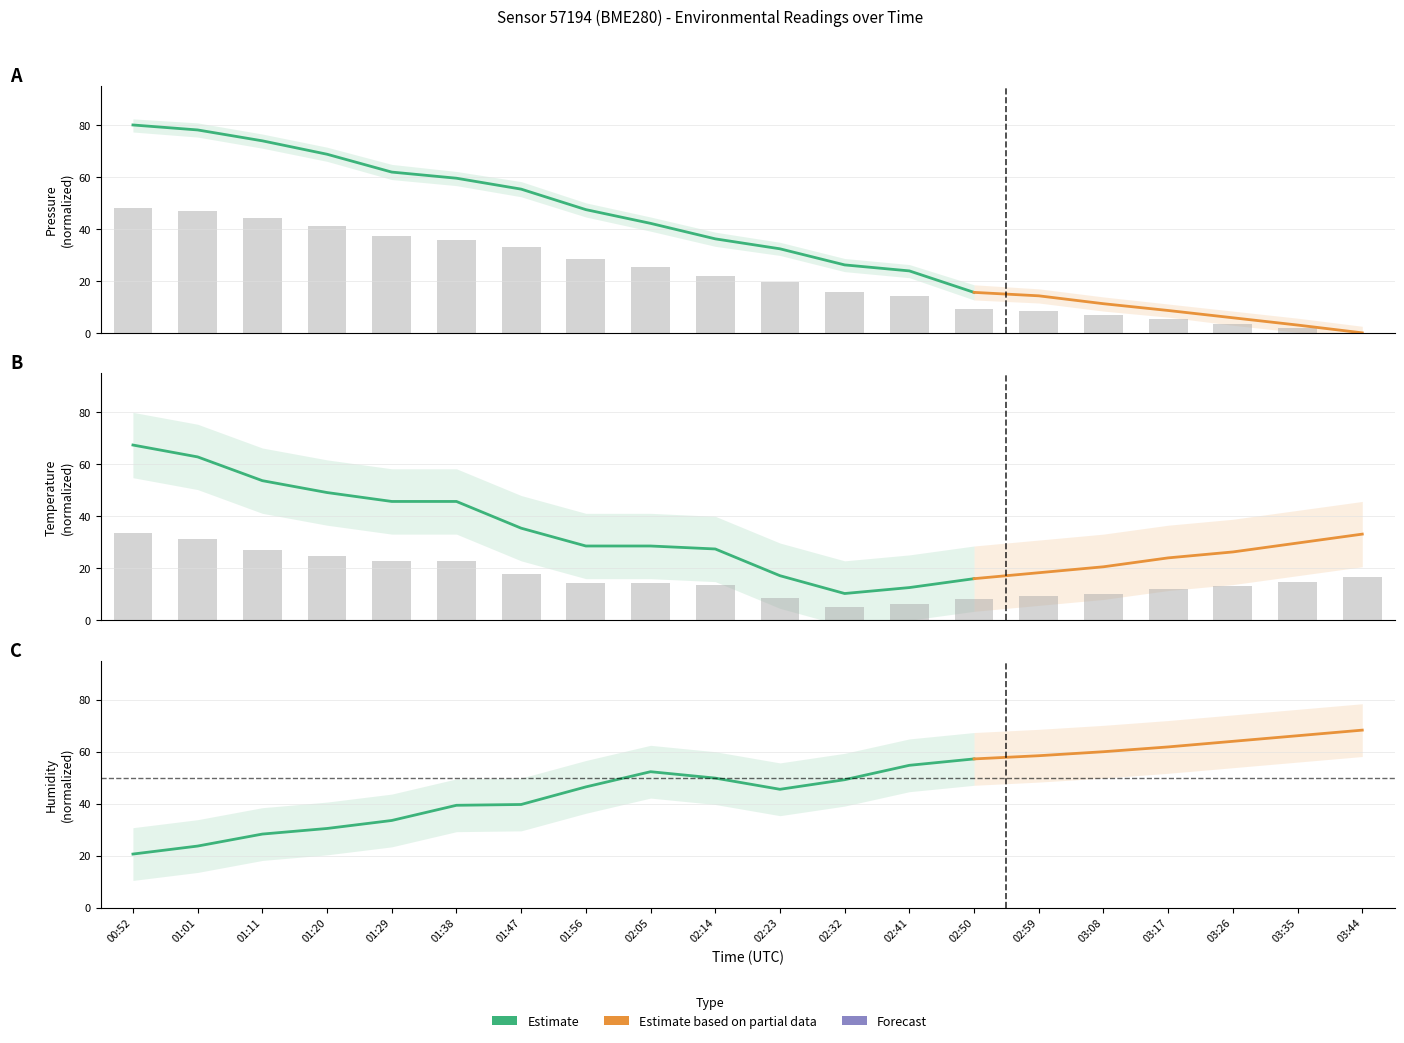

Count the number of categories in the chart.

20